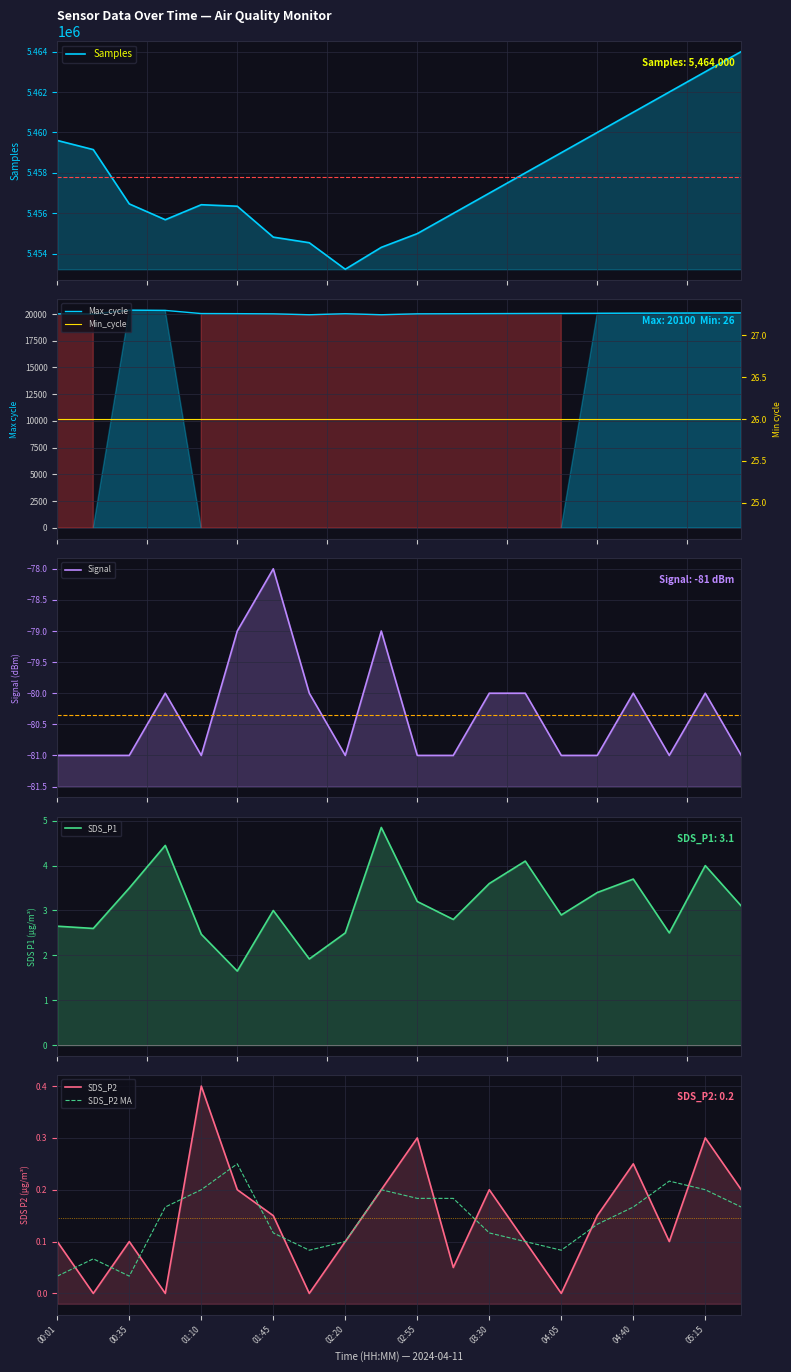

Reading right to left, what are all the values shown in this chart?

Samples: 05:32=5464000.0	05:15=5463000.0	04:57=5462000.0	04:40=5461000.0	04:22=5460000.0	04:05=5459000.0	03:47=5458000.0	03:30=5457000.0	03:12=5456000.0	02:55=5455000.0	02:37=5454321.0	02:20=5453239.0	02:02=5454550.0	01:45=5454827.0	01:27=5456354.0	01:10=5456428.0	00:53=5455687.0	00:35=5456469.0	00:18=5459153.0	00:01=5459606.0
Max_cycle: 05:32=20100.0	05:15=20090.0	04:57=20080.0	04:40=20070.0	04:22=20060.0	04:05=20050.0	03:47=20040.0	03:30=20030.0	03:12=20020.0	02:55=20010.0	02:37=19925.0	02:20=20019.0	02:02=19924.0	01:45=20009.0	01:27=20027.0	01:10=20035.0	00:53=20330.0	00:35=20352.0	00:18=19995.0	00:01=20009.0
Signal: 05:32=-81.0	05:15=-80.0	04:57=-81.0	04:40=-80.0	04:22=-81.0	04:05=-81.0	03:47=-80.0	03:30=-80.0	03:12=-81.0	02:55=-81.0	02:37=-79.0	02:20=-81.0	02:02=-80.0	01:45=-78.0	01:27=-79.0	01:10=-81.0	00:53=-80.0	00:35=-81.0	00:18=-81.0	00:01=-81.0
SDS_P1: 05:32=3.1	05:15=4.0	04:57=2.5	04:40=3.7	04:22=3.4	04:05=2.9	03:47=4.1	03:30=3.6	03:12=2.8	02:55=3.2	02:37=4.8	02:20=2.5	02:02=1.9	01:45=3.0	01:27=1.6	01:10=2.5	00:53=4.5	00:35=3.5	00:18=2.6	00:01=2.6
SDS_P2: 05:32=0.2	05:15=0.3	04:57=0.1	04:40=0.2	04:22=0.1	04:05=0.0	03:47=0.1	03:30=0.2	03:12=0.1	02:55=0.3	02:37=0.2	02:20=0.1	02:02=0.0	01:45=0.1	01:27=0.2	01:10=0.4	00:53=0.0	00:35=0.1	00:18=0.0	00:01=0.1